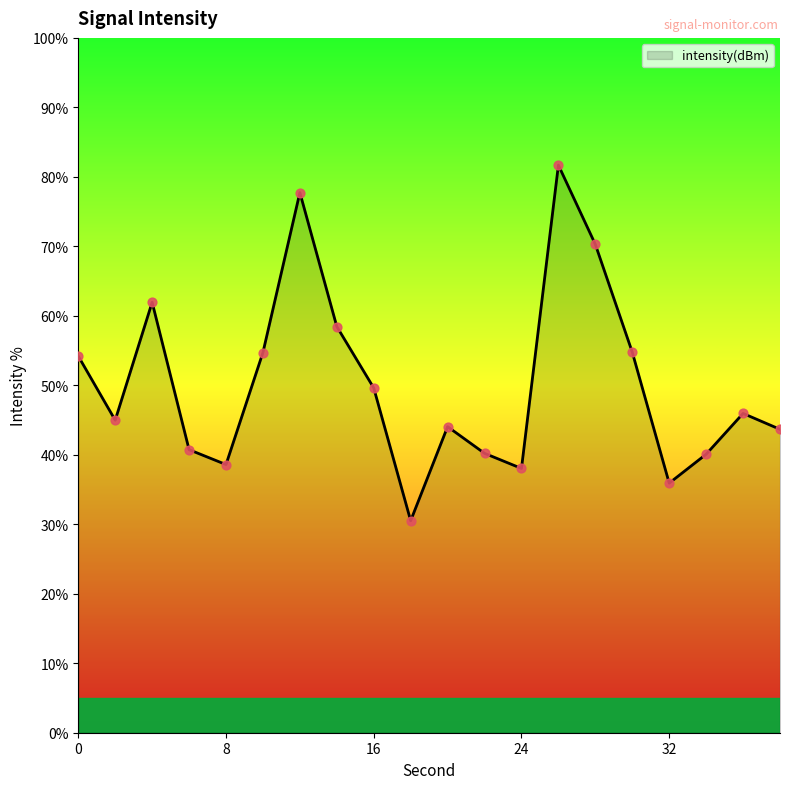

What is the maximum value shown in the chart?

81.7